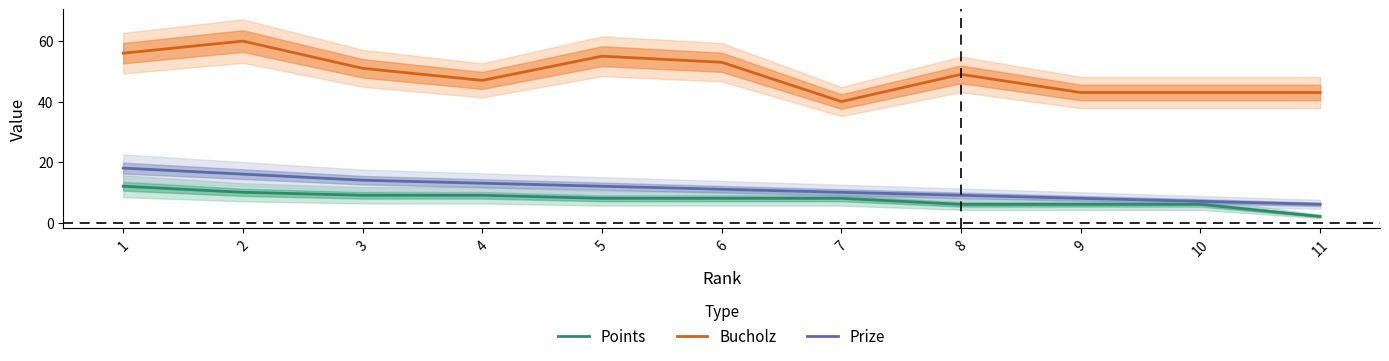

What is the value of the Bucholz point at the 11th from the left?

43